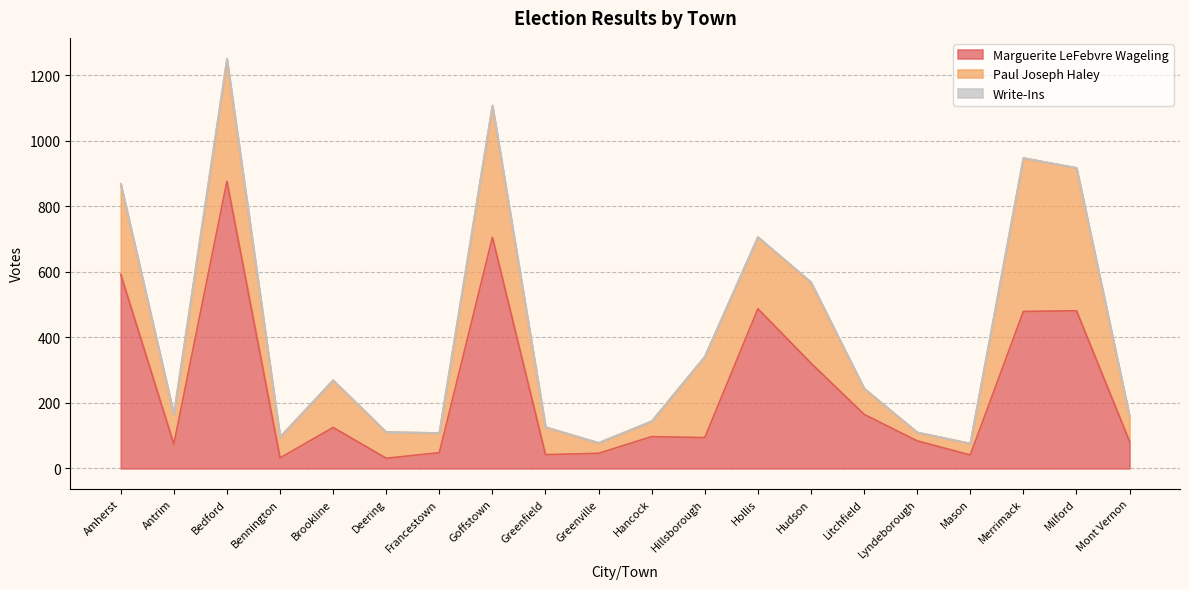

What is the value of the Marguerite LeFebvre Wageling point at the 5th from the left?

125